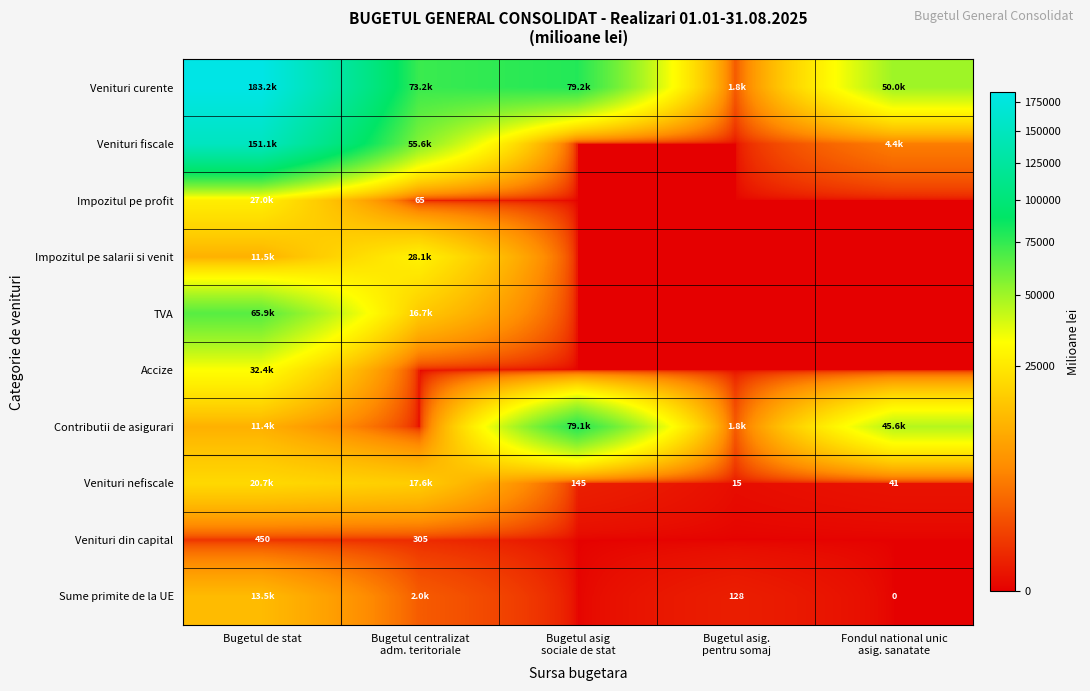

What is the sum of the TVA values at Bugetul centralizat adm. teritoriale and Bugetul de stat?

82549.2